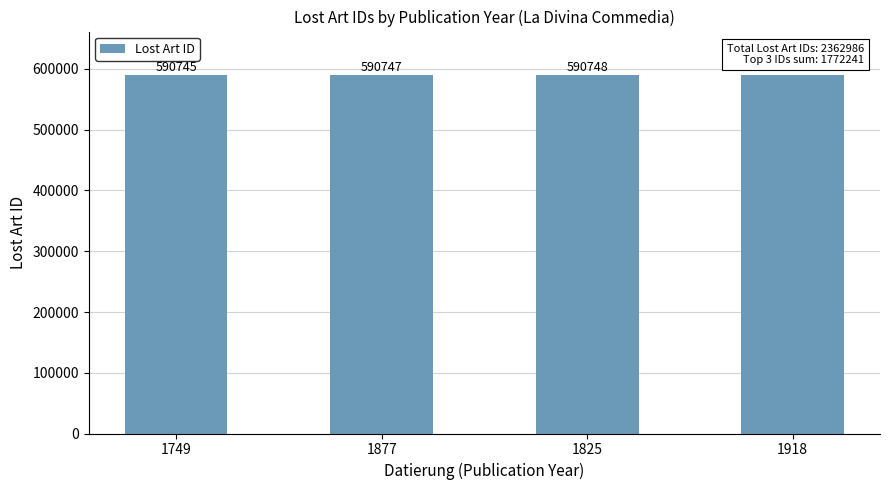

What is the sum of all values?

2362986